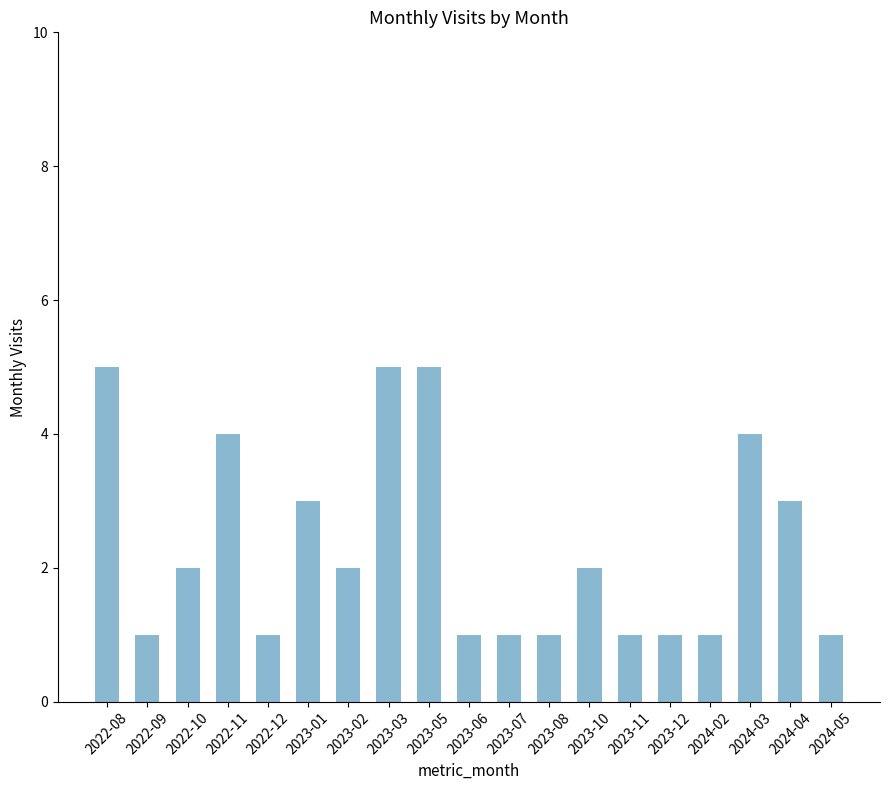

What is the label of the 11th bar from the left?

2023-07